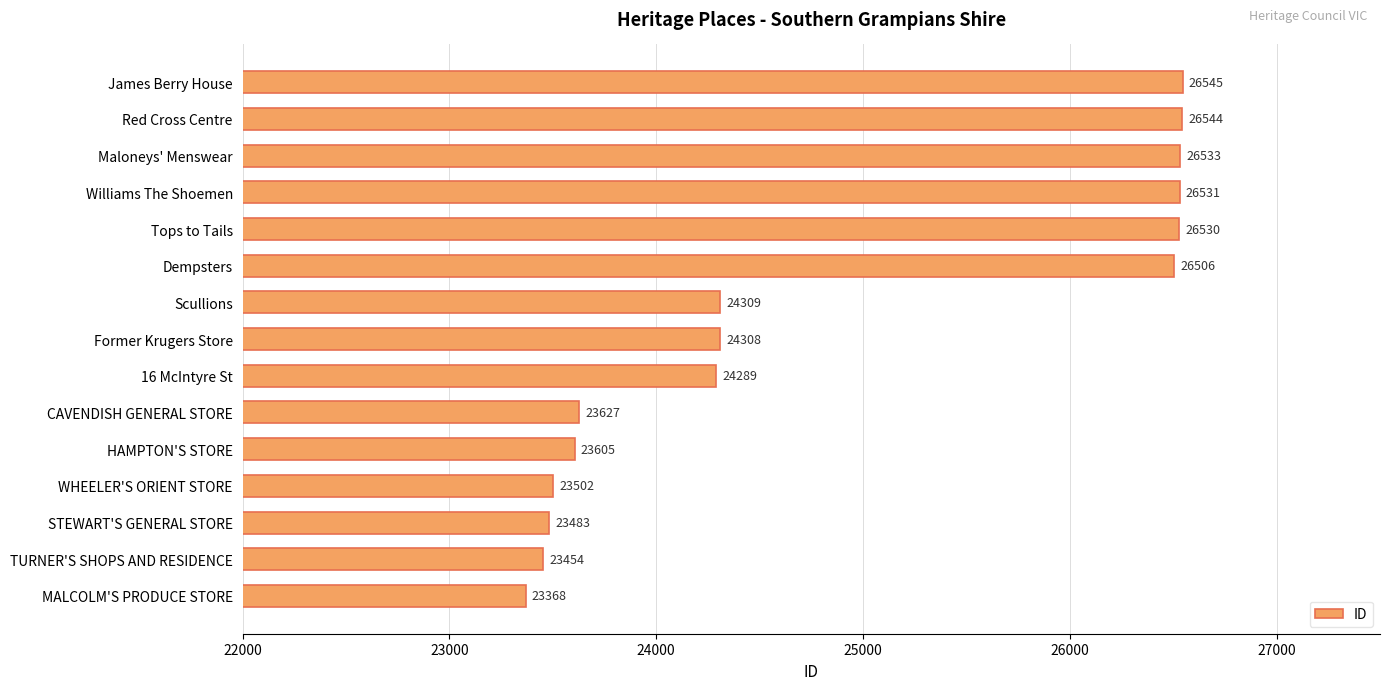

At which label is the value closest to 24956?

Scullions